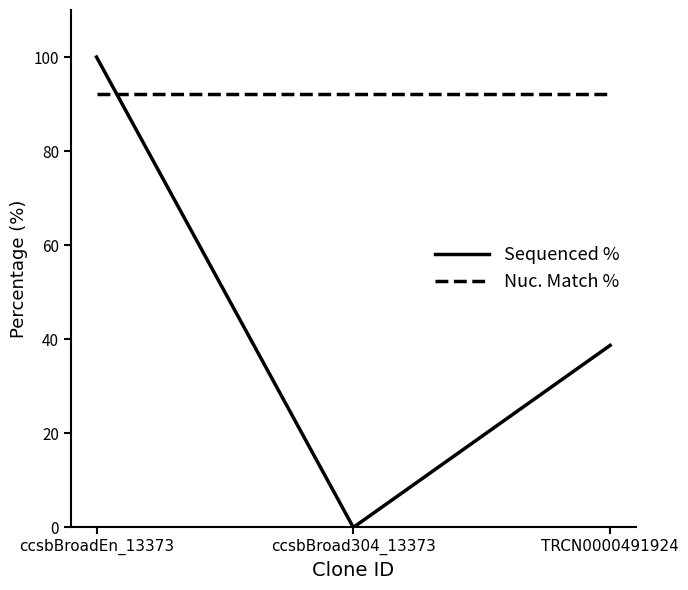

At which category does the chart reach its peak across all series?

ccsbBroadEn_13373